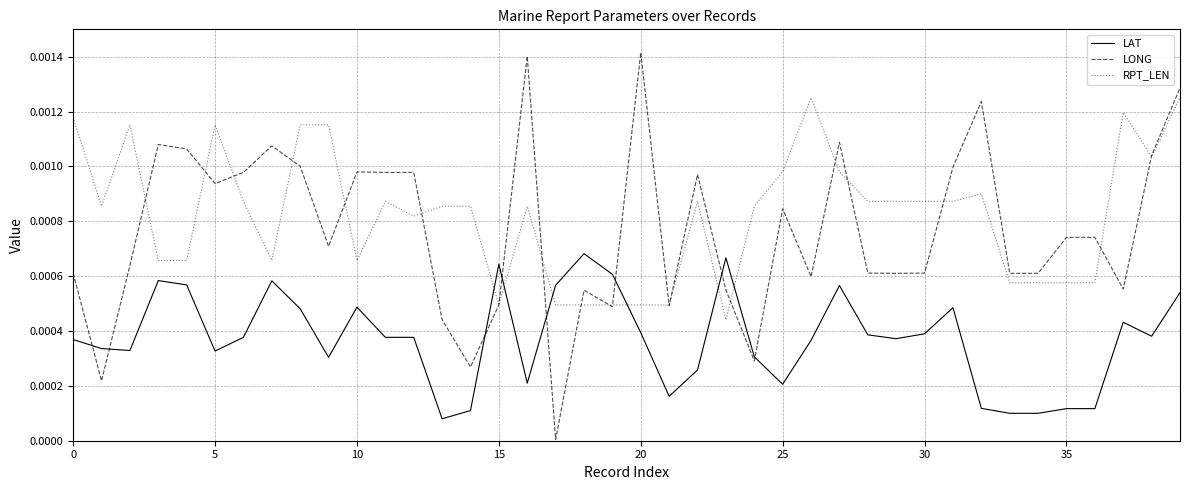

List the series in order of their peak value, highest first.

LONG, RPT_LEN, LAT